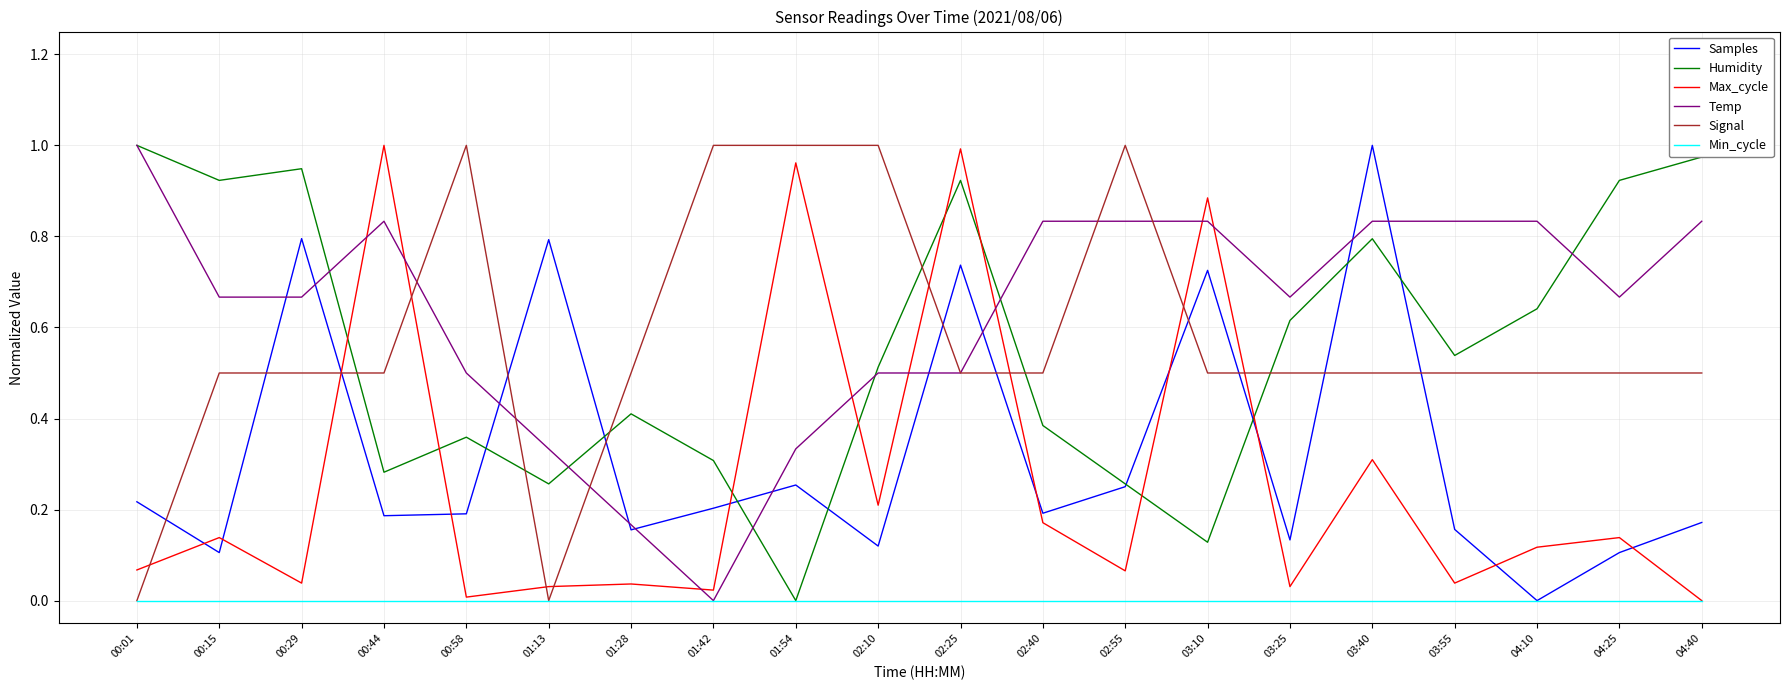

The value of Min_cycle at 02:25 is 0.0. True or false?

True